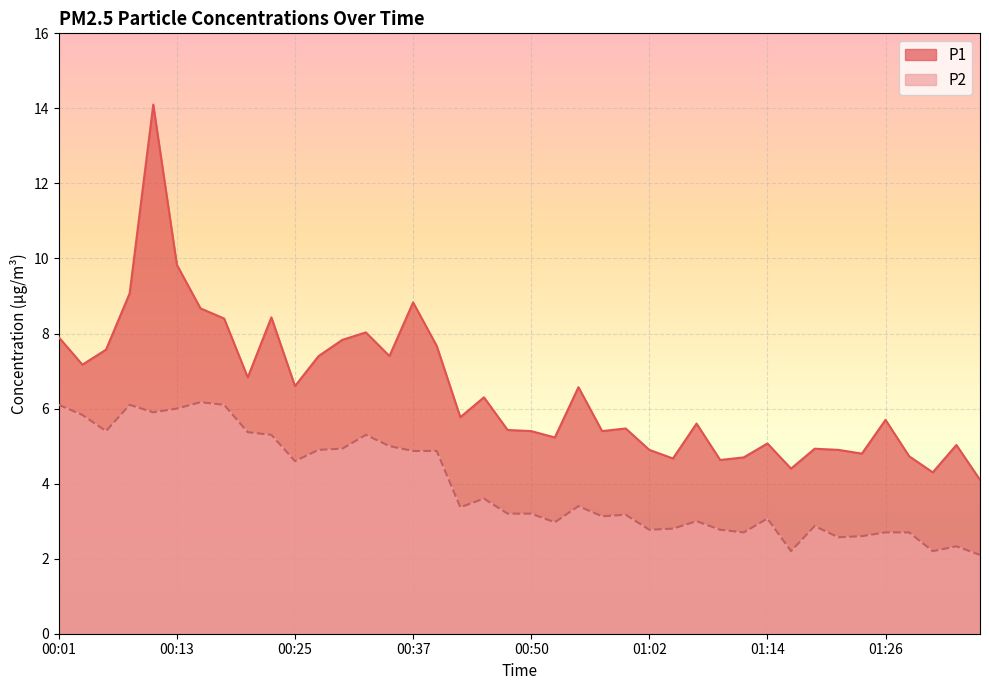

What is the total value across all series at 00:30?

12.8